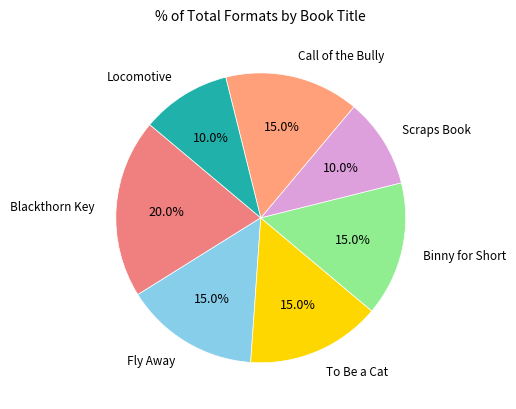

Rank the categories by value from lowest to highest.

Scraps Book, Locomotive, Fly Away, To Be a Cat, Binny for Short, Call of the Bully, Blackthorn Key